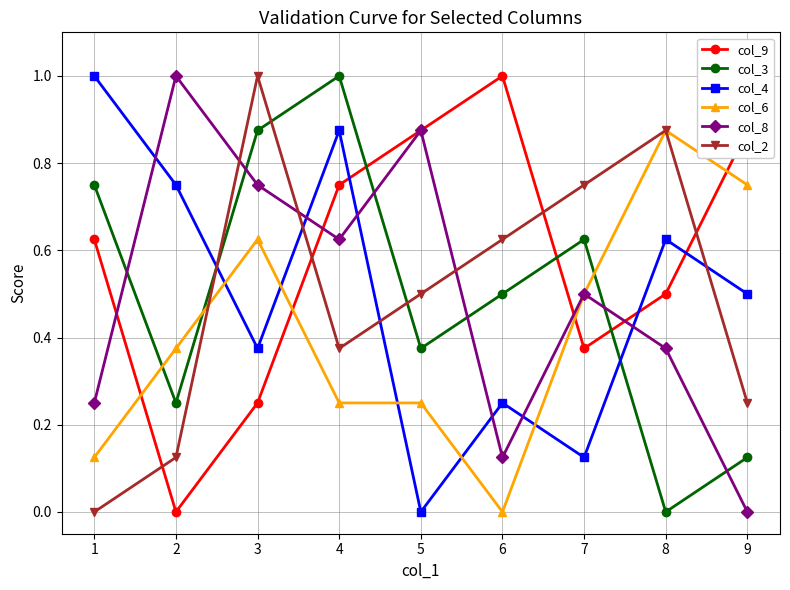

Where do col_4 and col_3 first cross each other?

2 and 3